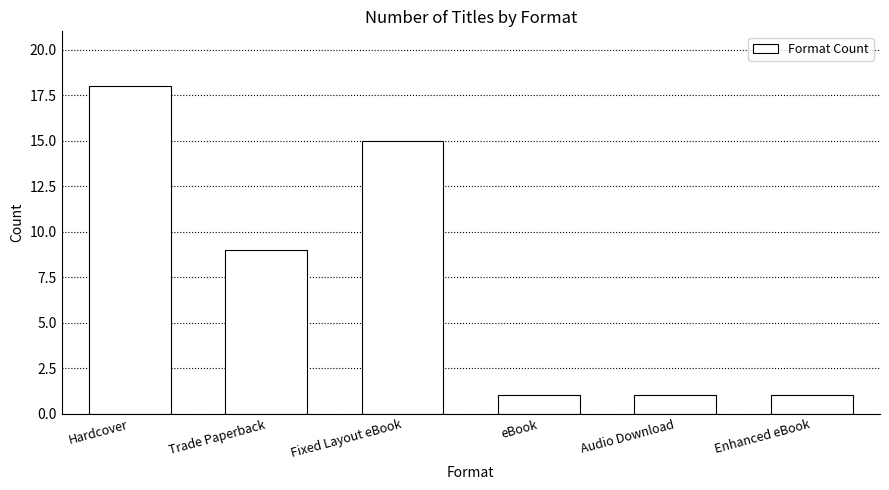

What is the label of the 6th bar from the left?

Enhanced eBook